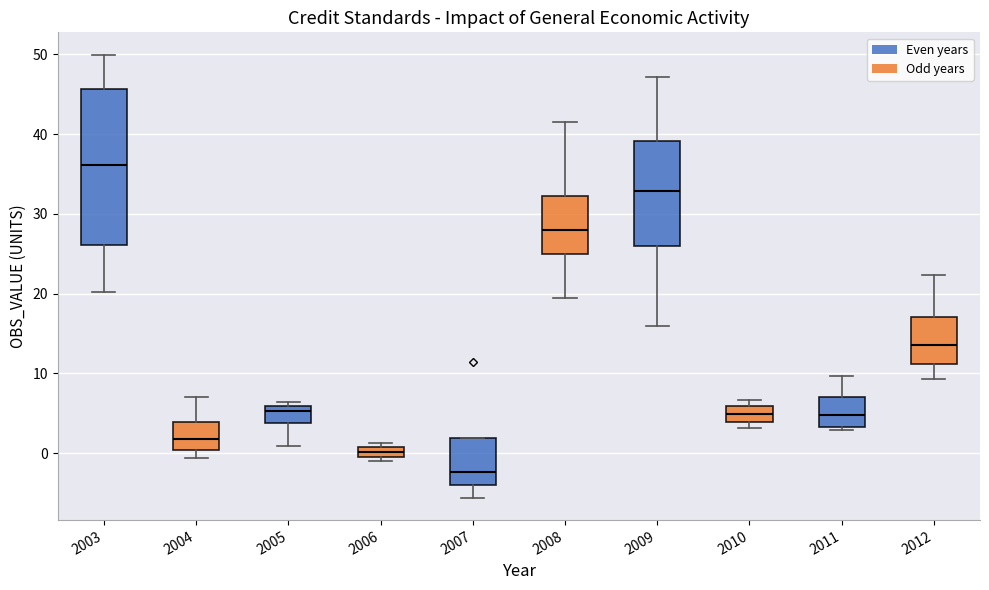

Where is the upper edge of the box at x = 2005 on the y-axis? The values are not printed on the chart, so give them approximately, as read against the axis.

6